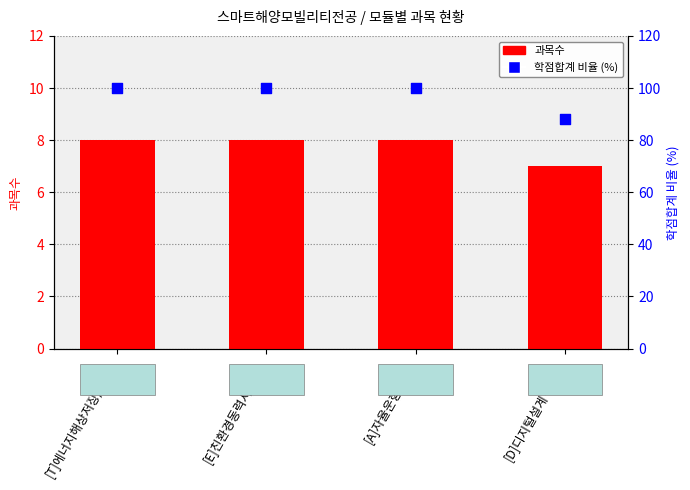

Which series reaches the maximum Y coordinate?

학점합계 비율 (%)